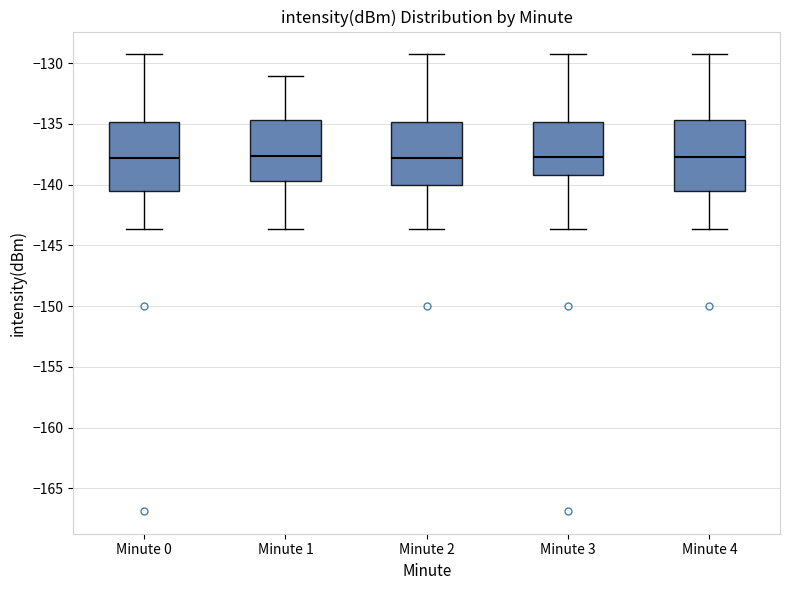

Where is the upper edge of the box for Minute 2 on the y-axis? The values are not printed on the chart, so give them approximately, as read against the axis.

-135.0